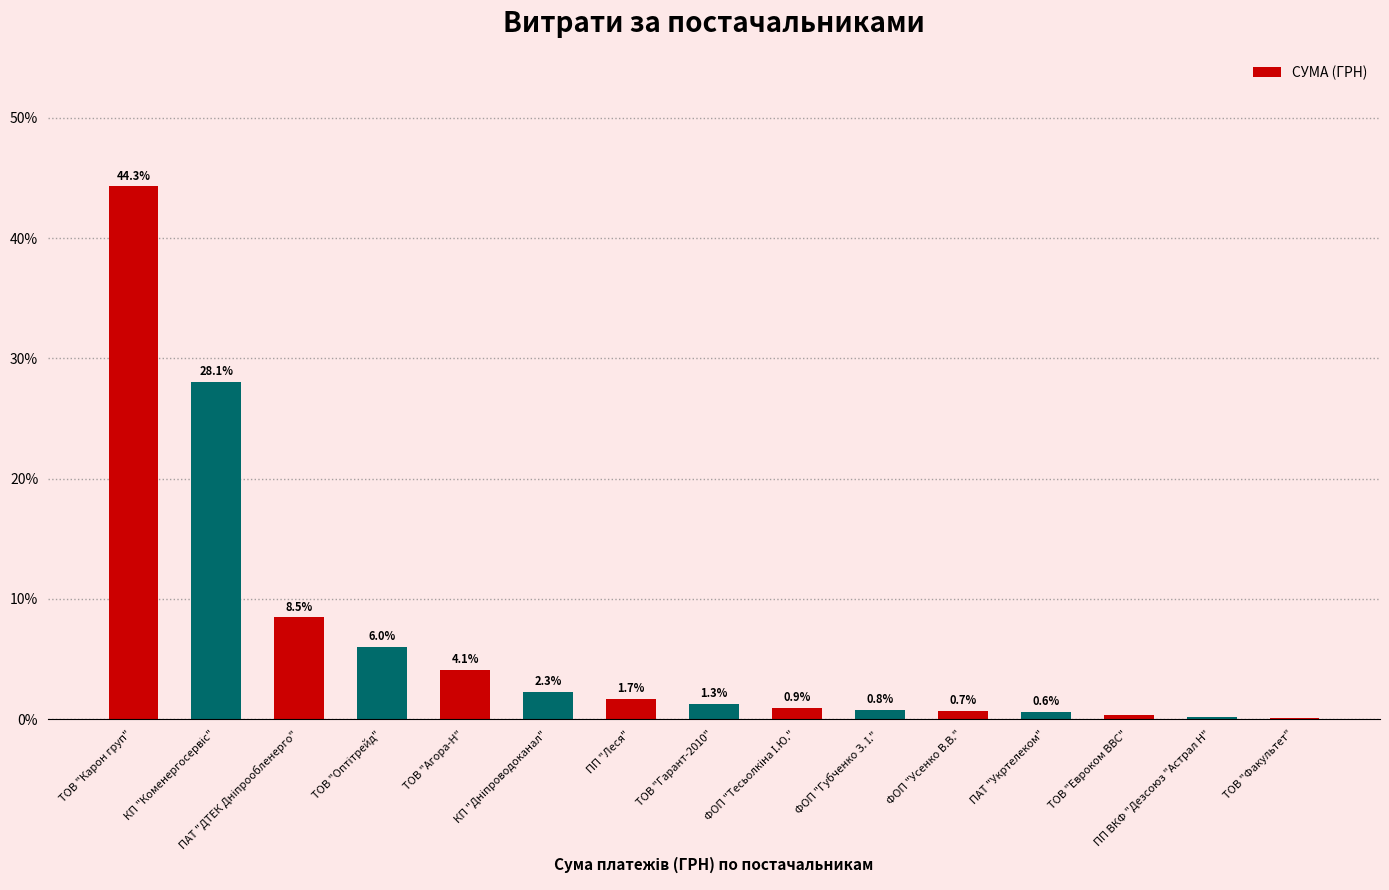

What is the maximum value shown in the chart?

44.3